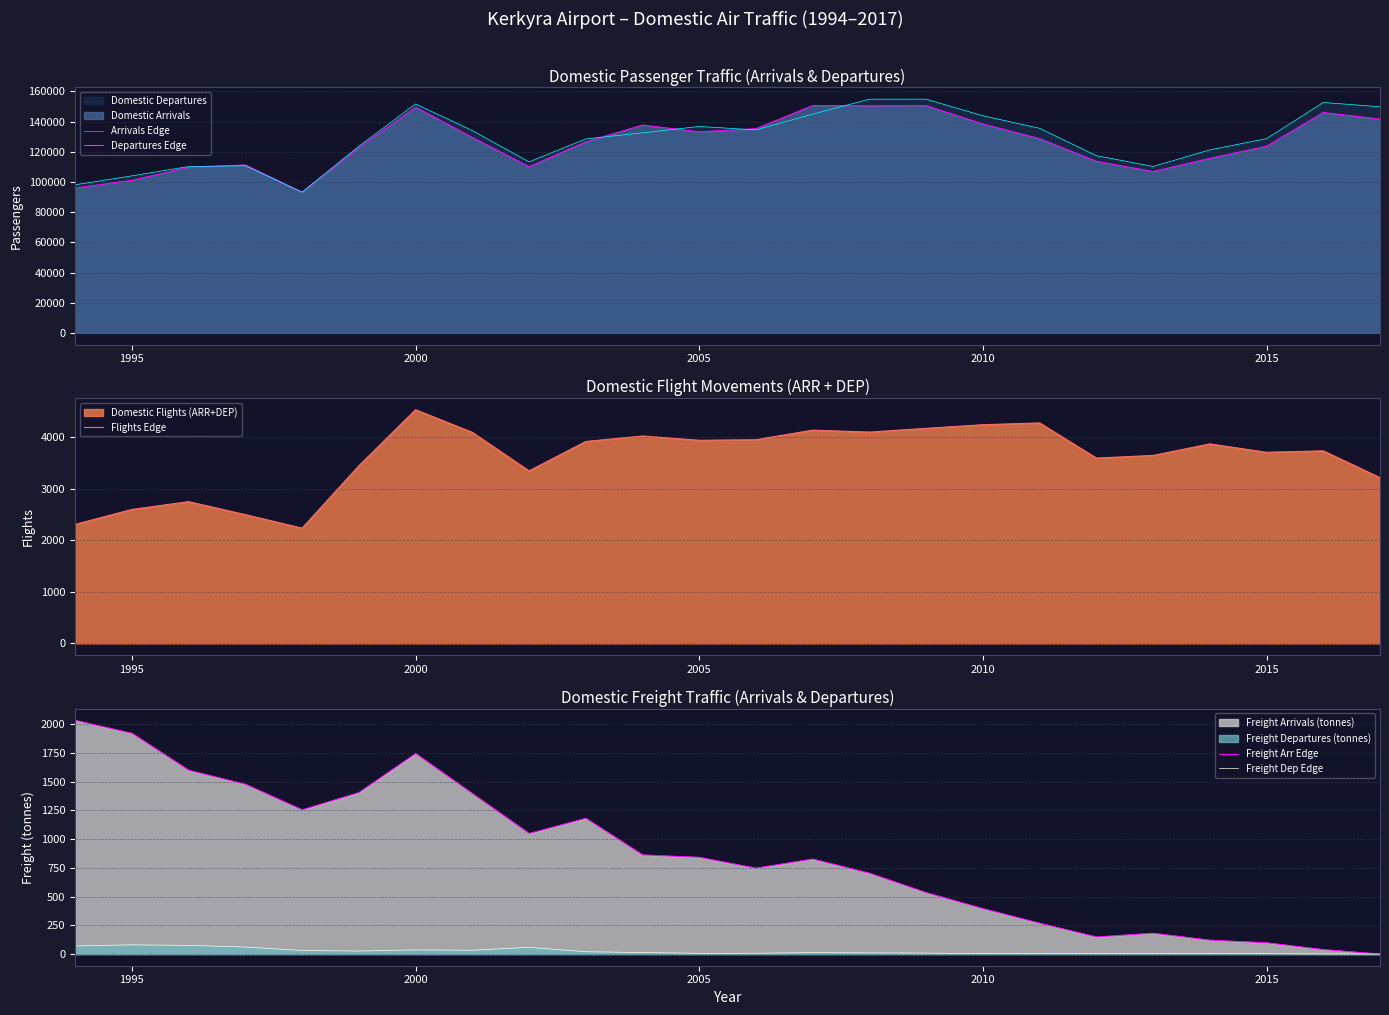

In Departures Edge, how many points are lower than both neighbors (excluding endpoints)?

4